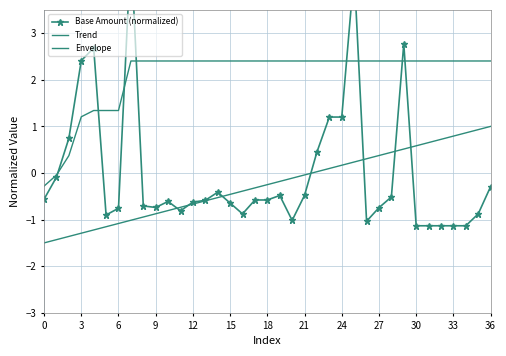

How many data points in Trend are above 0?

15